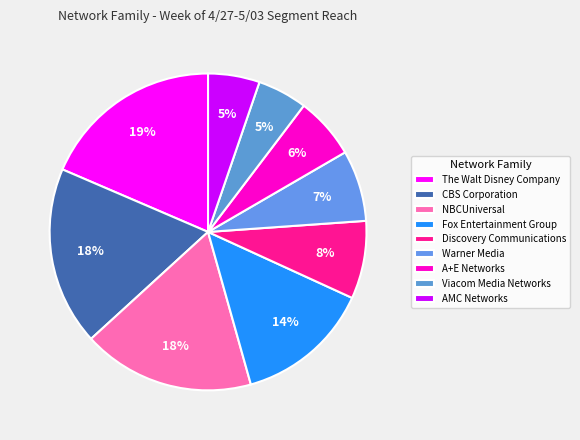

True or false: Fox Entertainment Group accounts for 14% of the total.

True